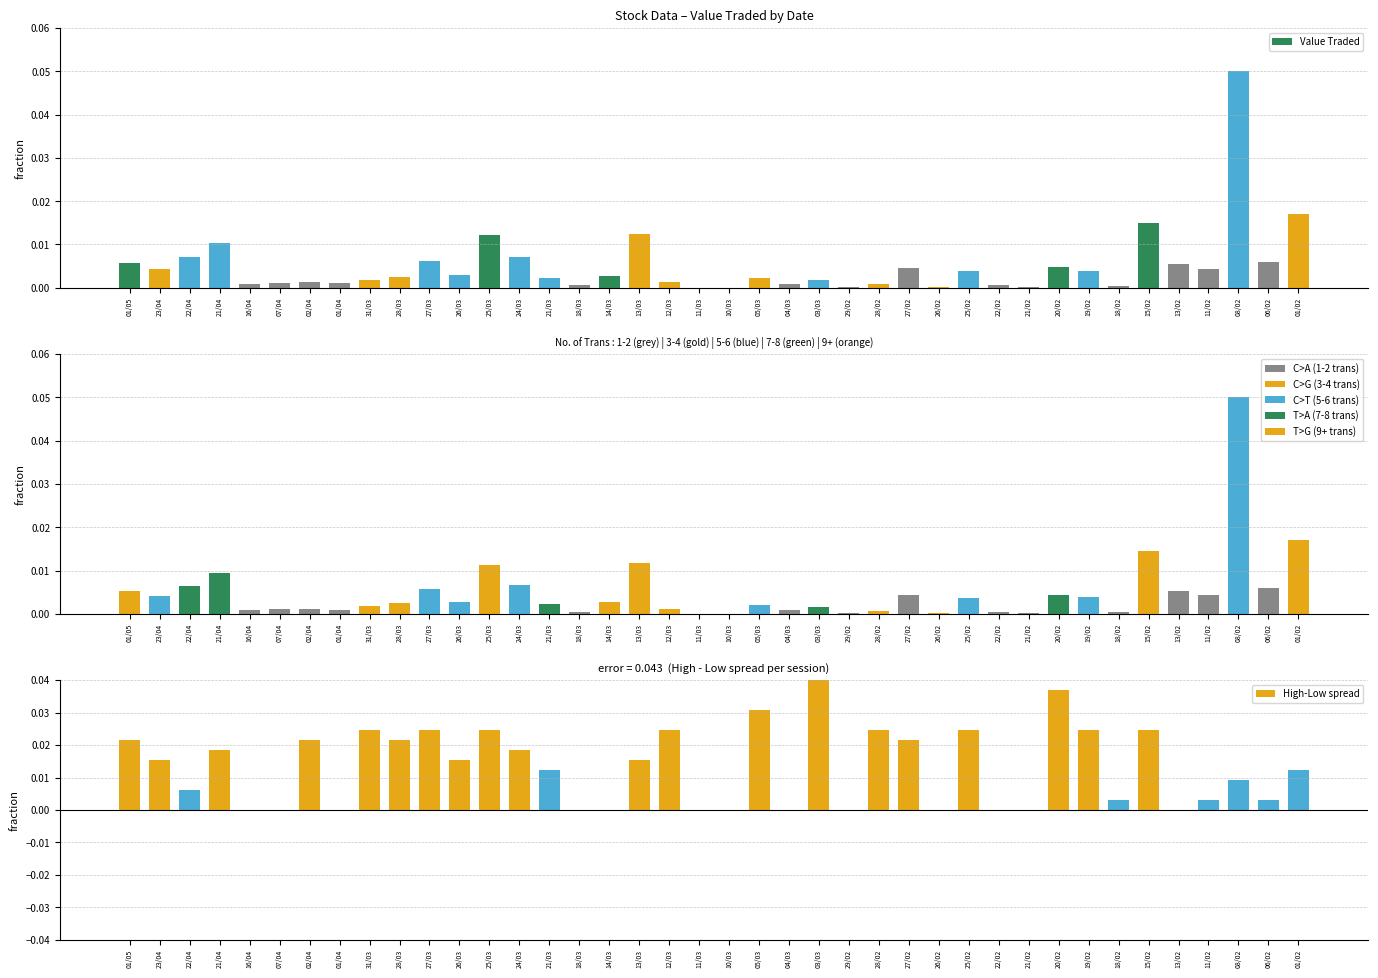

What is the maximum value for Value Traded?

0.1